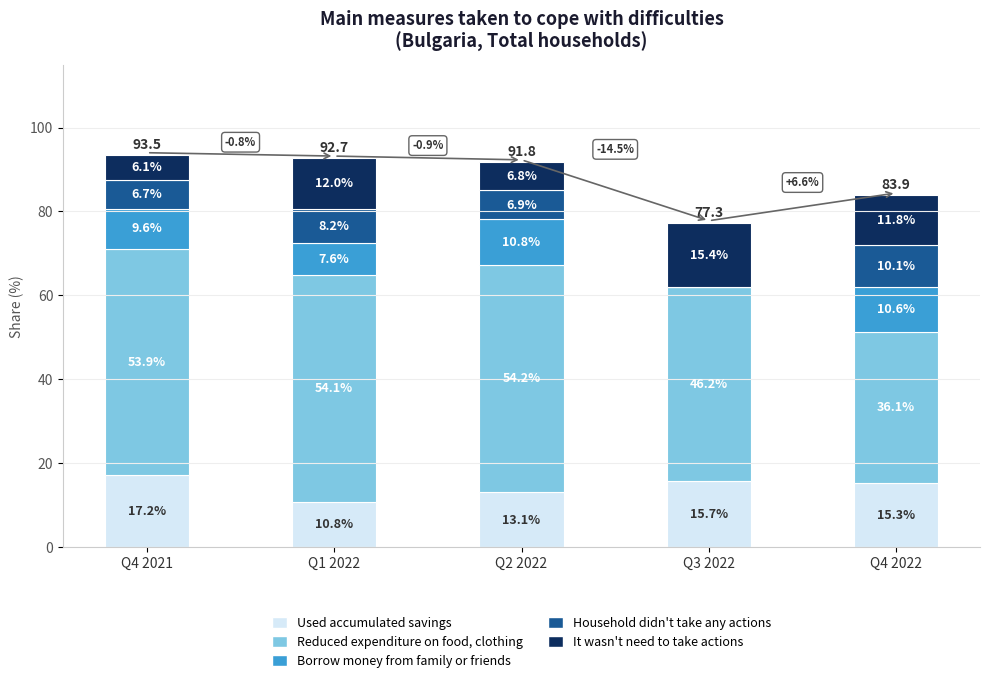

At which label does Used accumulated savings reach its peak?

Q4 2021